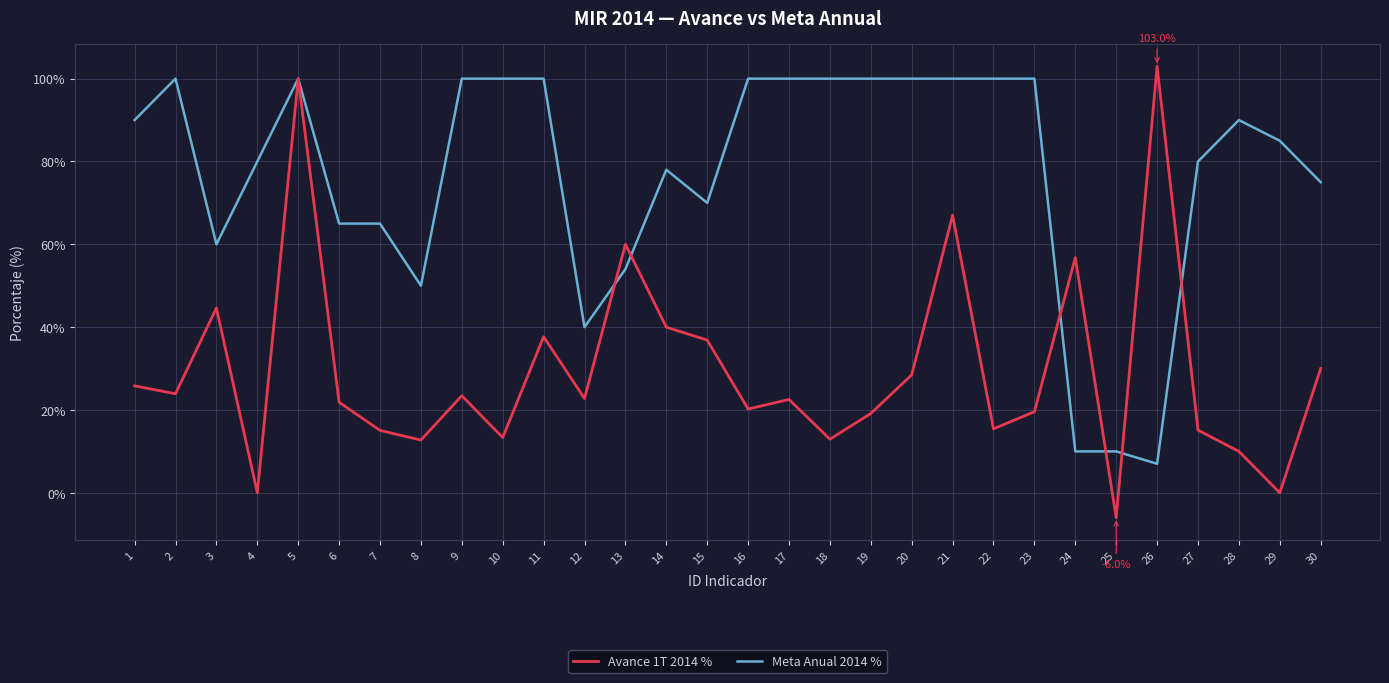

The value of Meta Anual 2014 % at 26 is 7.0. True or false?

True